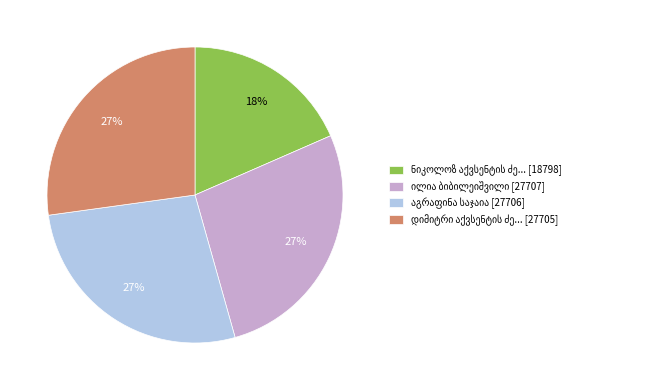

To the nearest percent, what is the difference between the largest and smallest slice percentages?

9%